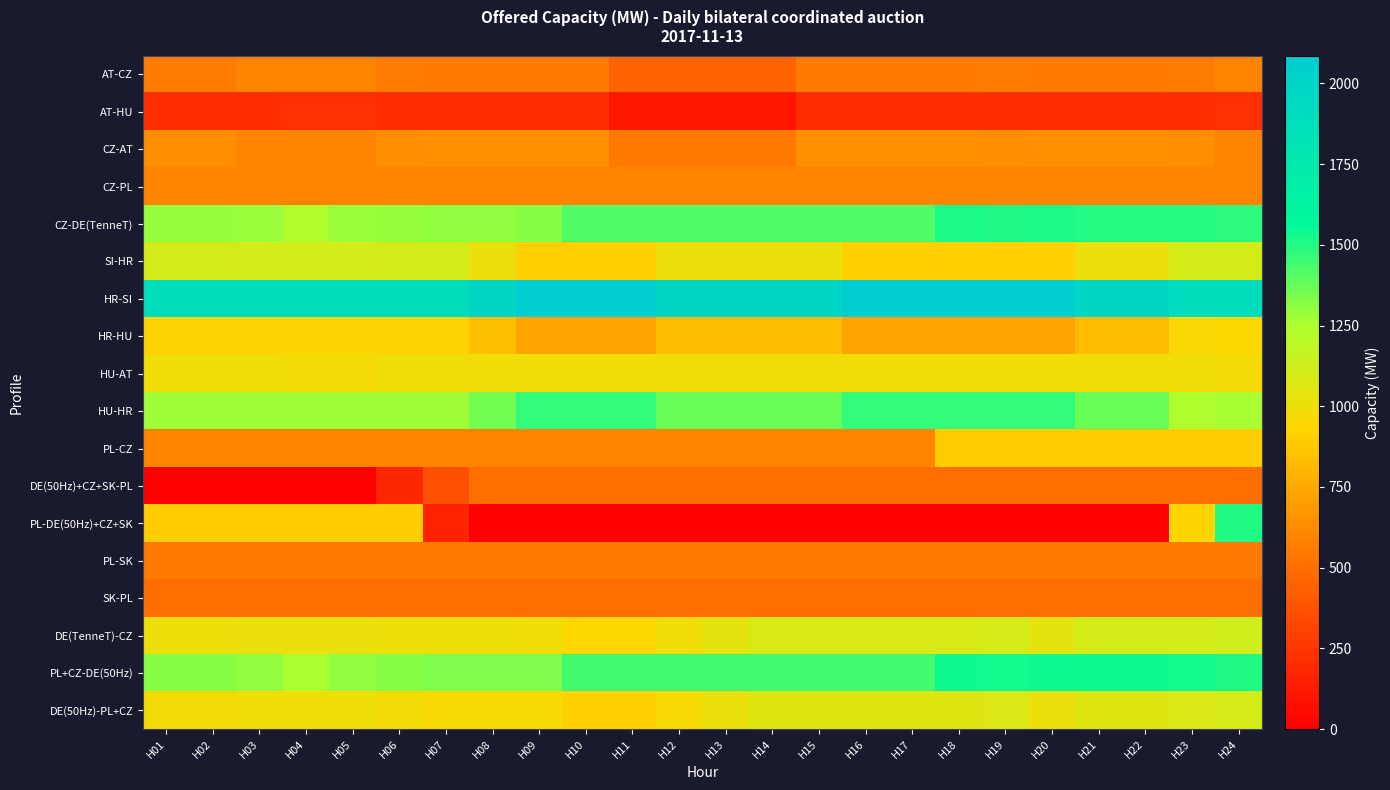

Which series has the largest total across all categories?

HR-SI